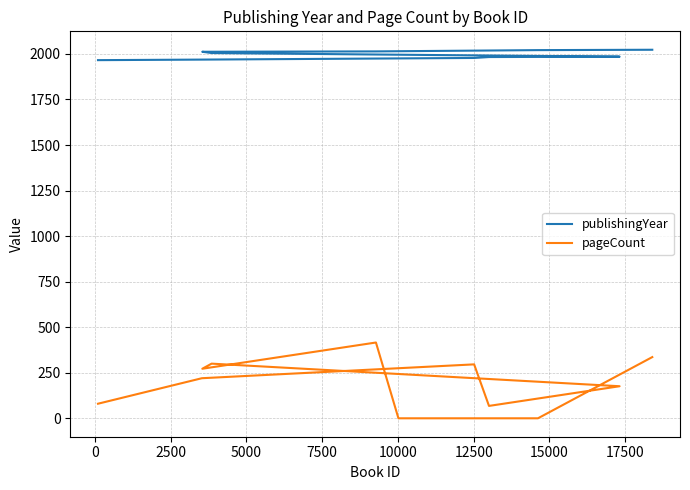

True or false: pageCount and publishingYear intersect in this chart.

False